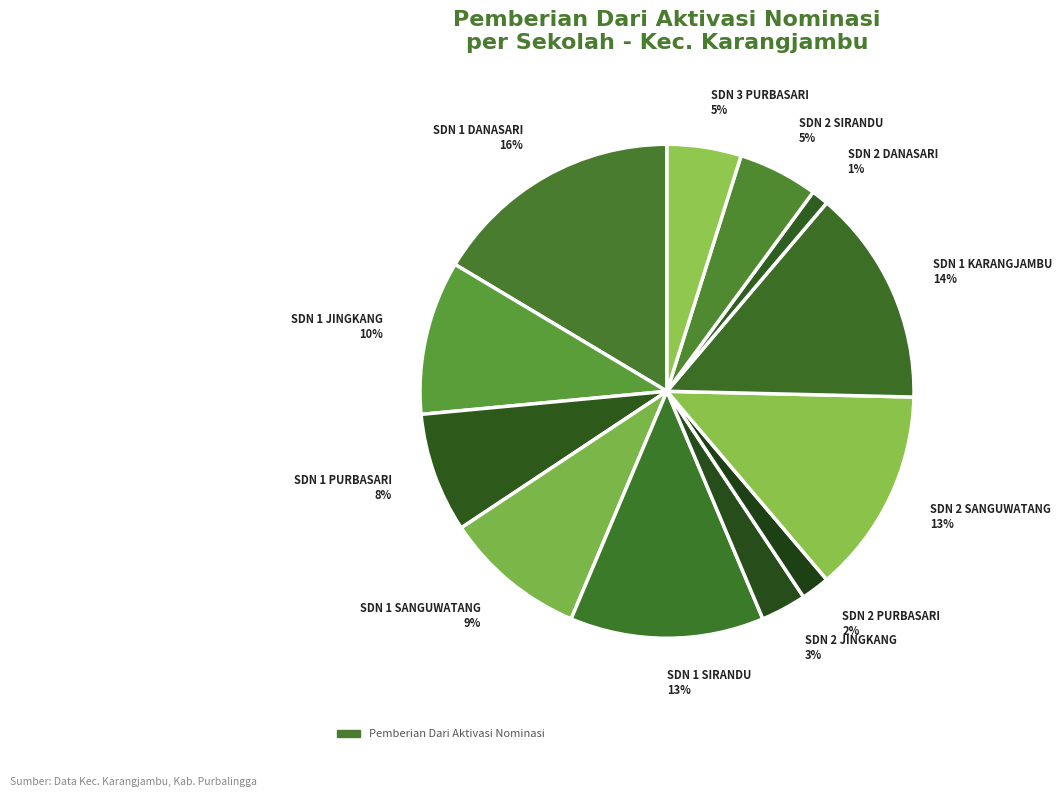

How many slices are in this pie chart?

12